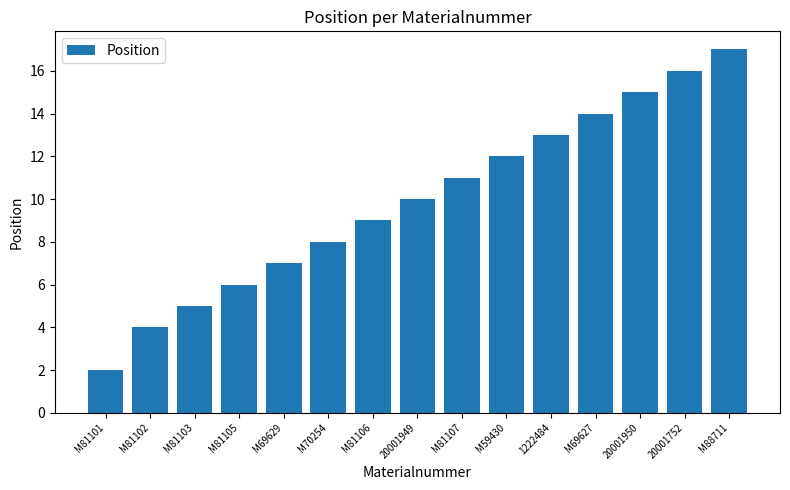

True or false: the data shows 10 at M69627.

False